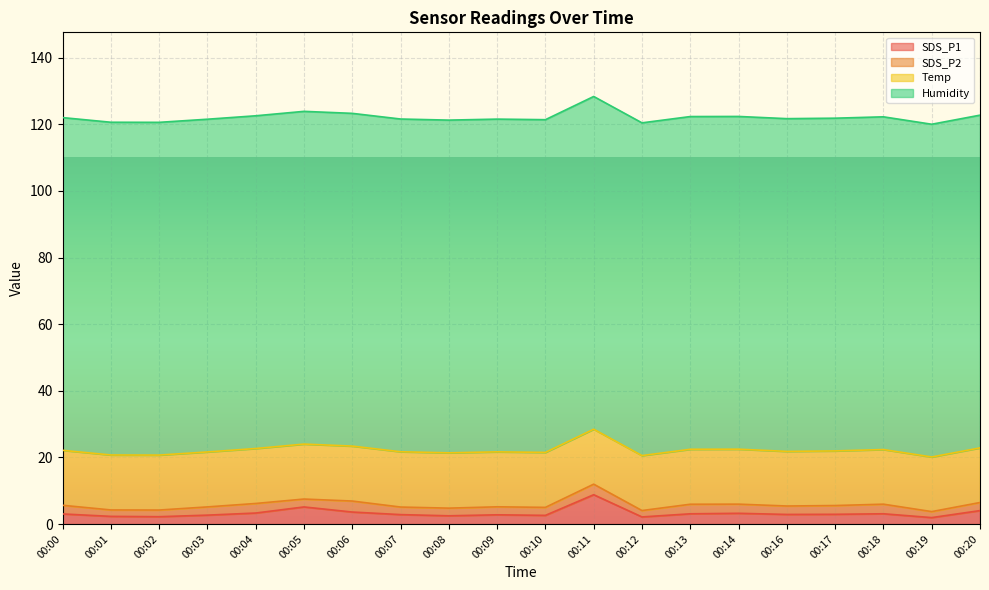

Which category has the lowest value in the Temp series?

00:16